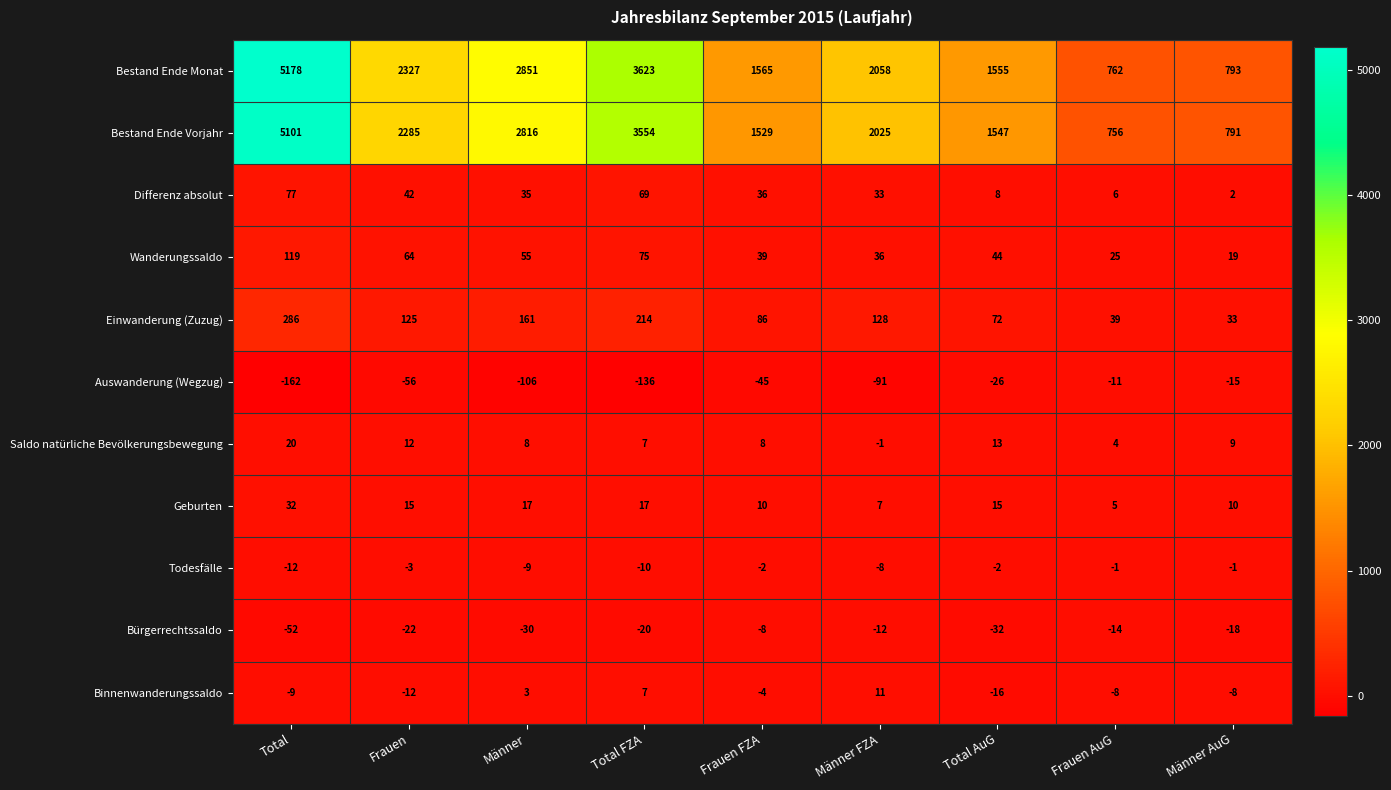

The value of Bestand Ende Monat at Frauen FZA is 2678. True or false?

False